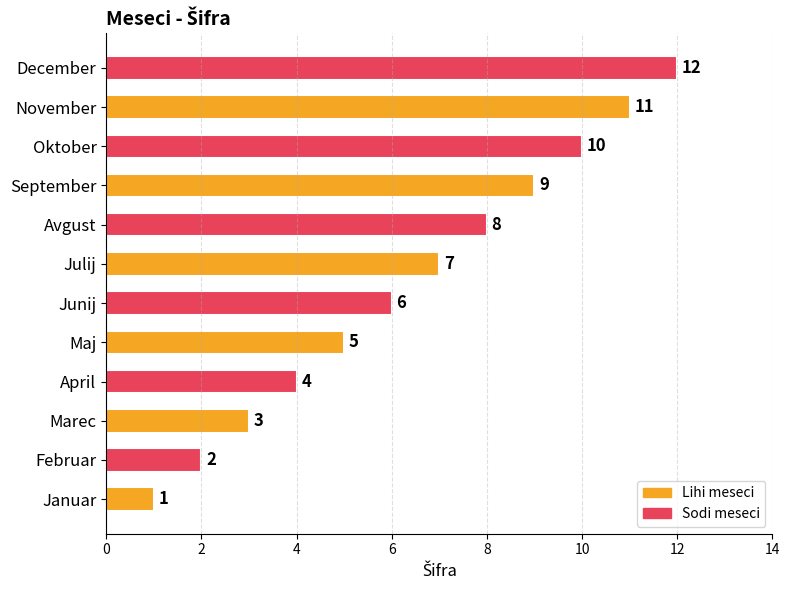

List the labels in order of value, smallest first.

Januar, Februar, Marec, April, Maj, Junij, Julij, Avgust, September, Oktober, November, December